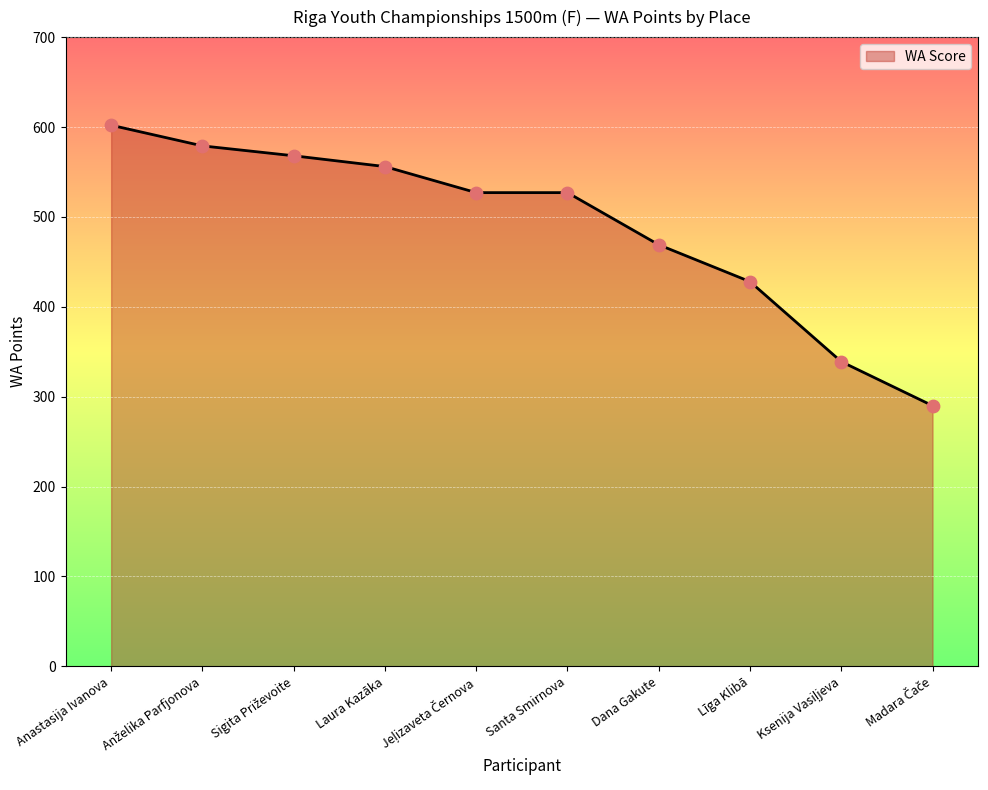

Approximately how many times larger is the value at Ksenija Vasiļjeva compared to Anželika Parfjonova?

0.6